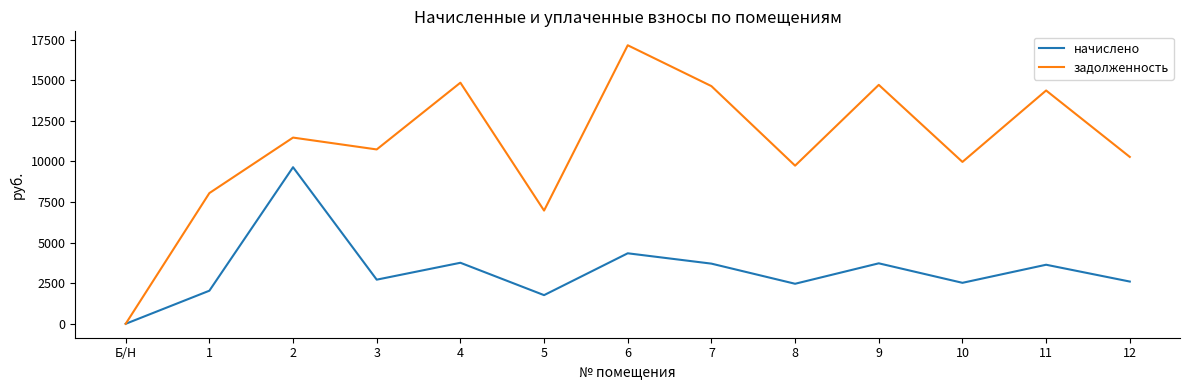

What is the maximum value shown in the chart?

17145.6